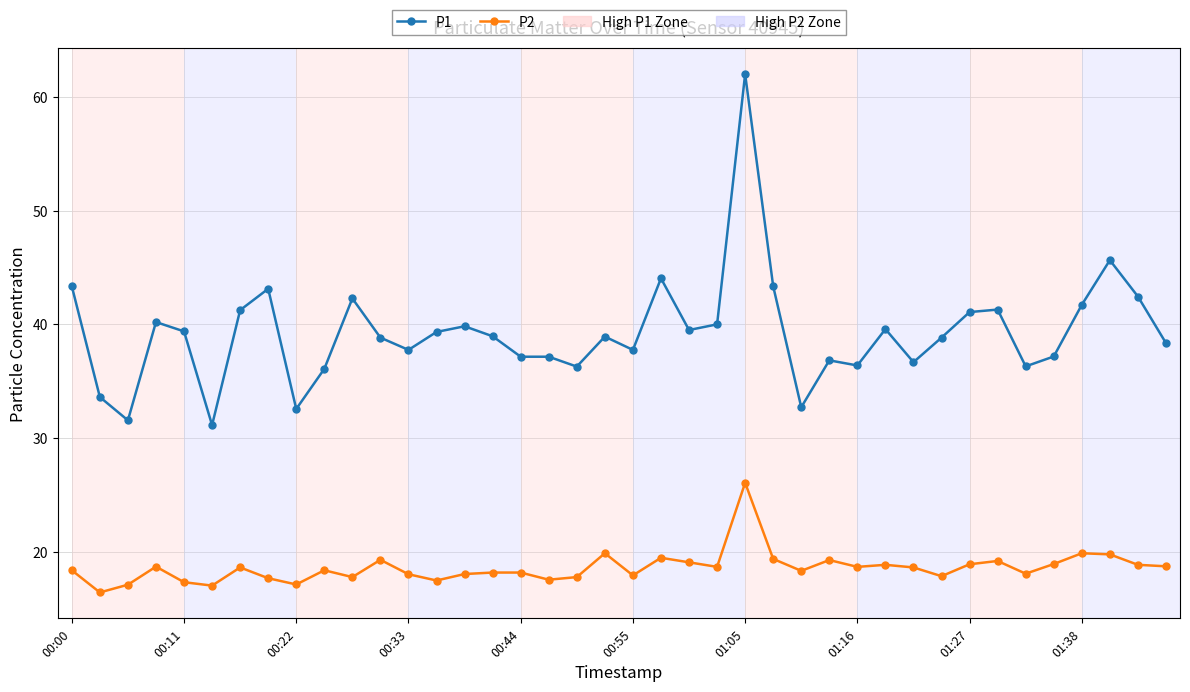

Which series has the largest total across all categories?

P1